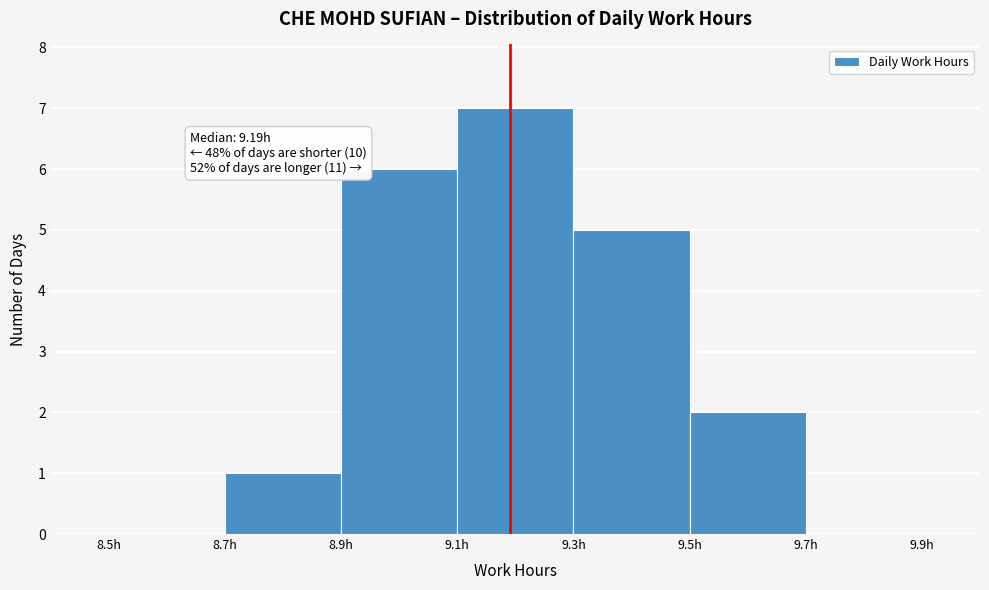

Which range on the x-axis has the tallest bar?

9.1 to 9.3